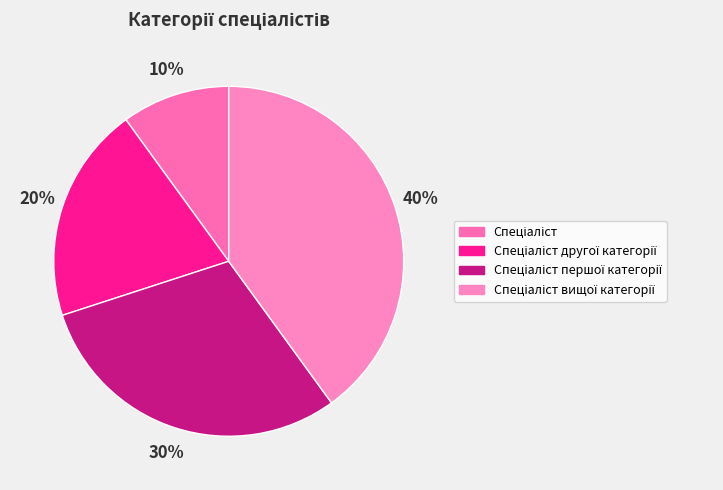

To the nearest percent, what is the difference between the Спеціаліст and Спеціаліст вищої категорії slice percentages?

30%